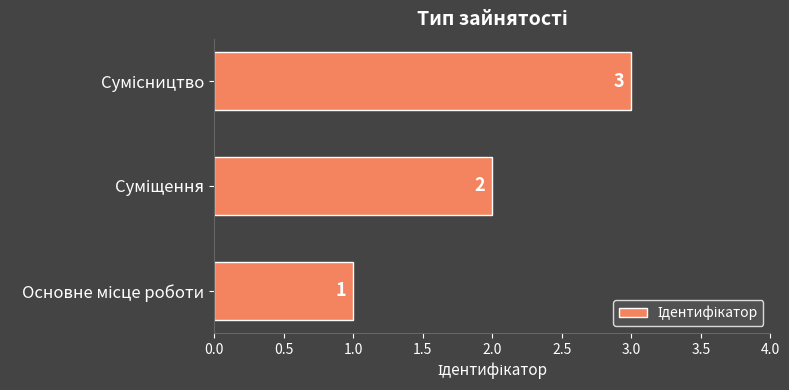

What is the sum of all values?

6